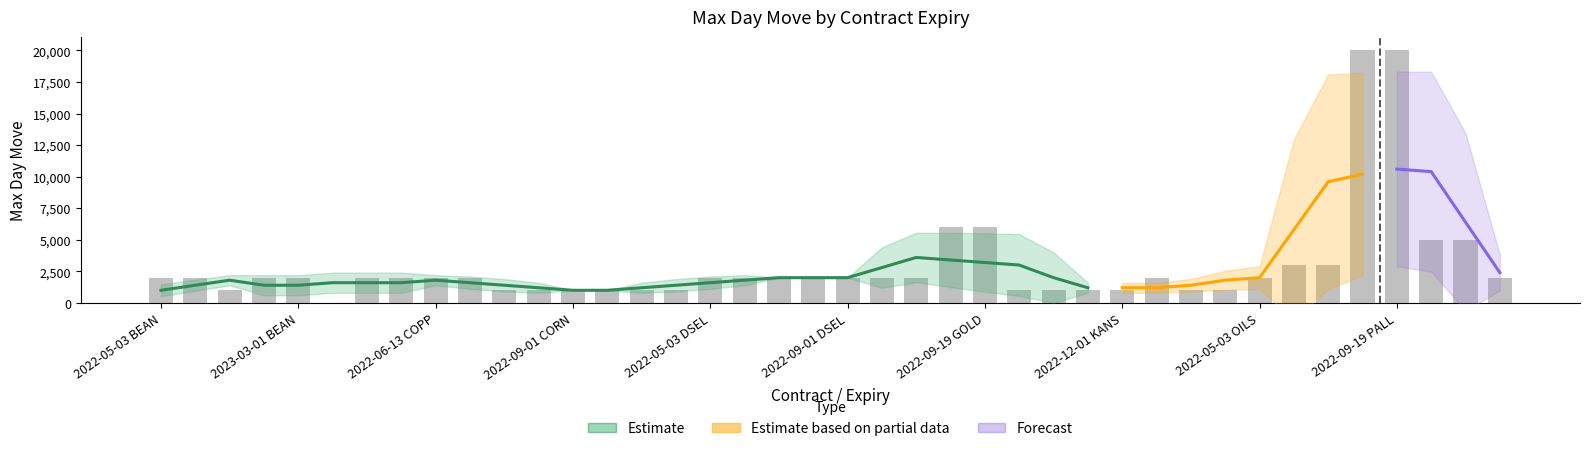

Which category has the lowest value across all series?

2022-06-08 BEEF